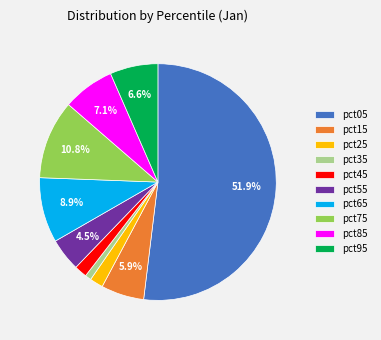

Between pct15 and pct25, which is larger?

pct15